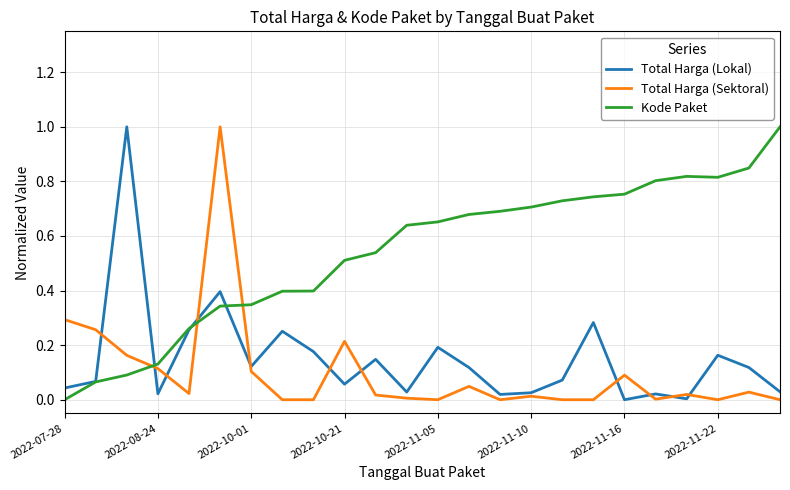

Which series ends up on top after the final intersection of Total Harga (Sektoral) and Kode Paket?

Kode Paket